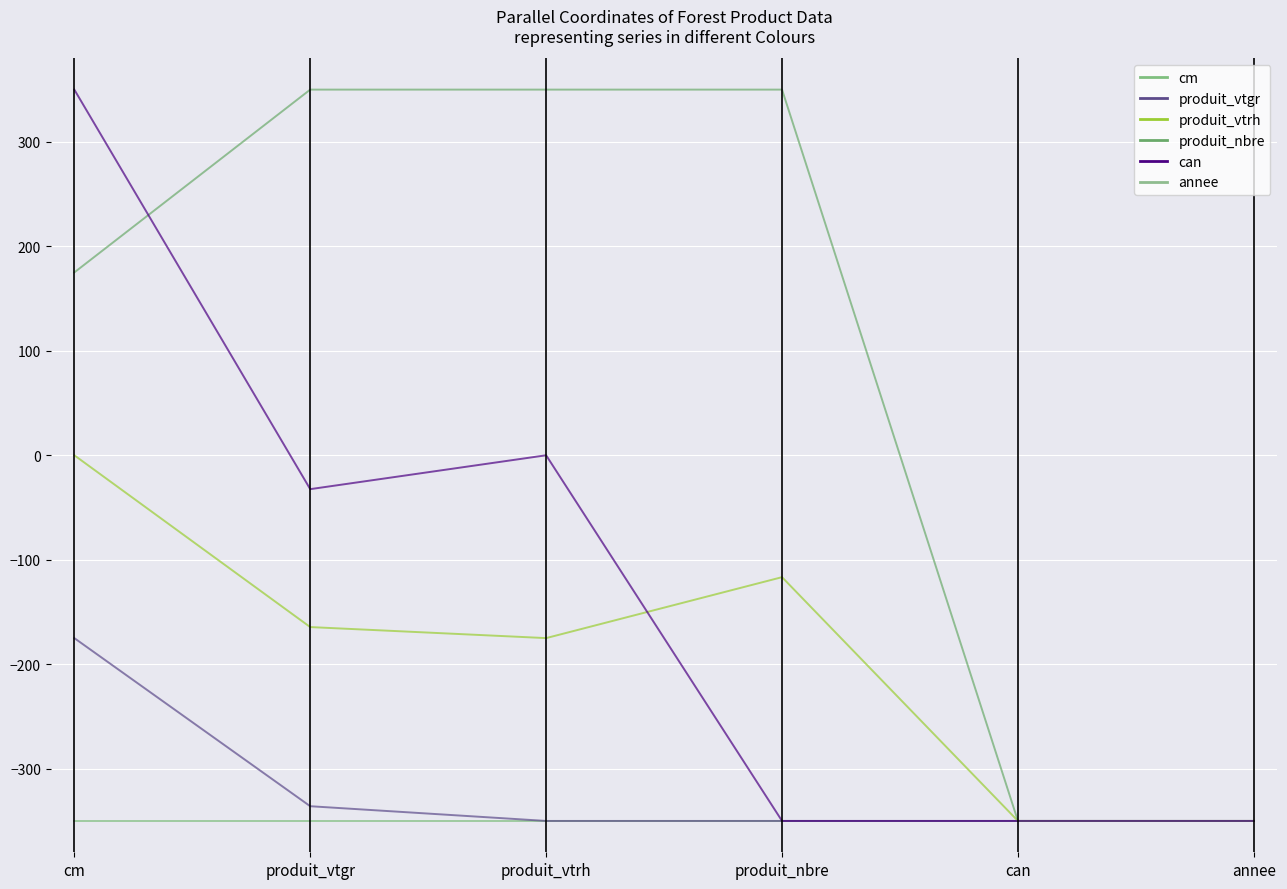

How many data points in cm are less than 0?

2